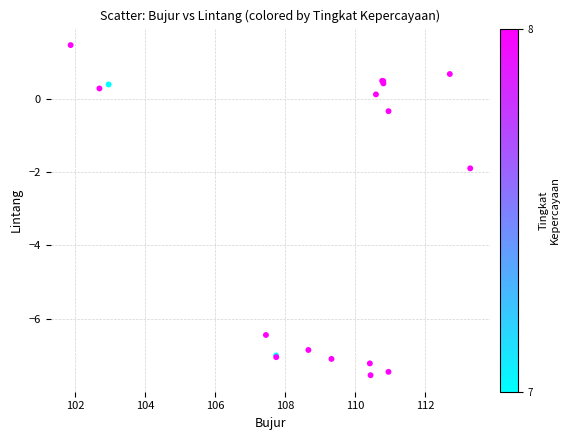

What Y value in the scatter plot is closest to -3?

-1.9